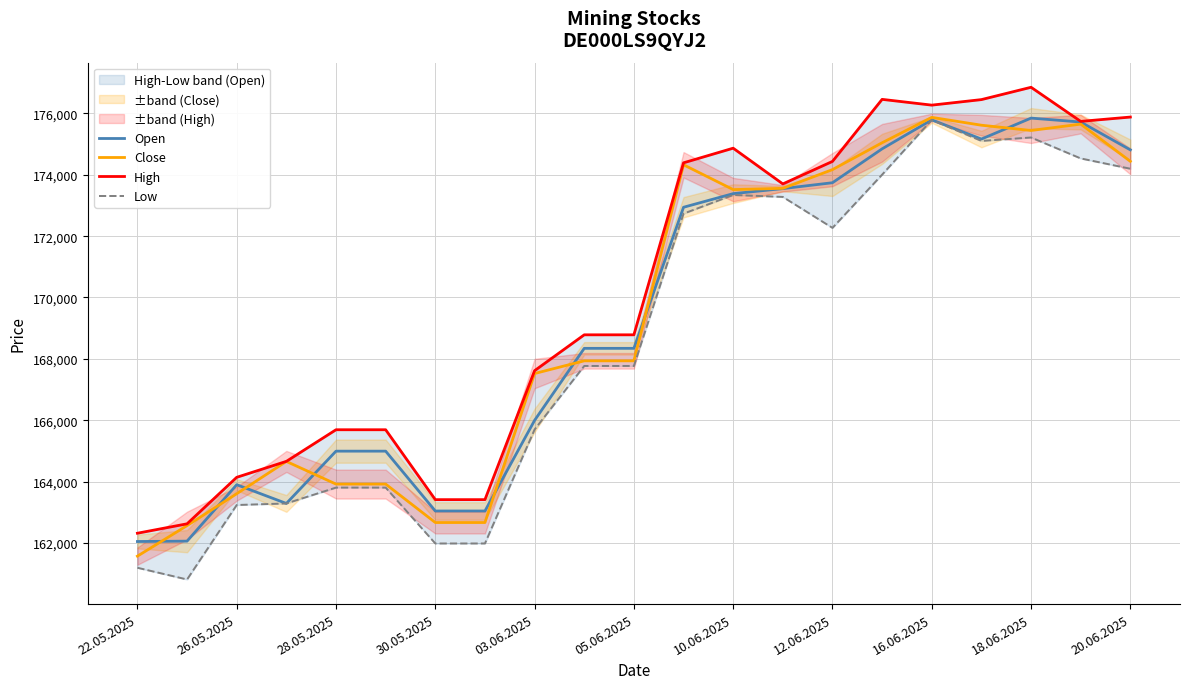

How many data points does each series have?

21